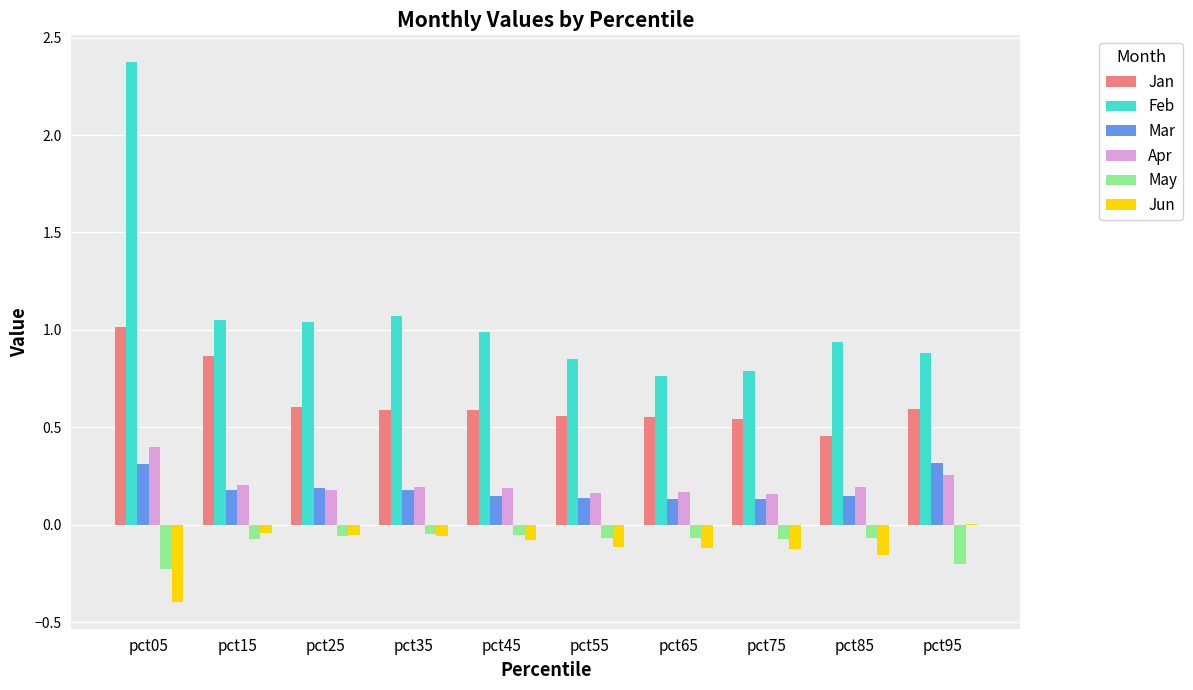

Is the value of May at pct25 greater than the value of Feb at pct65?

No